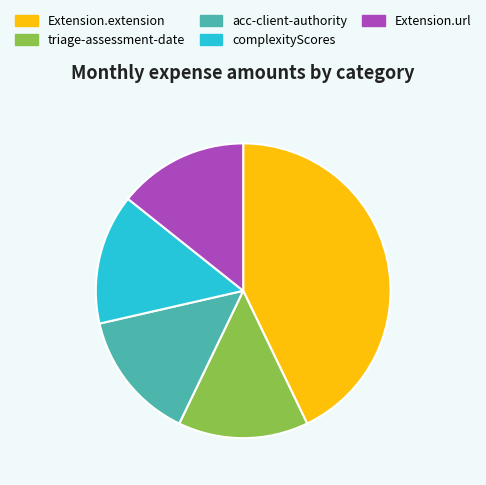

What is the largest slice in the pie chart?

Extension.extension